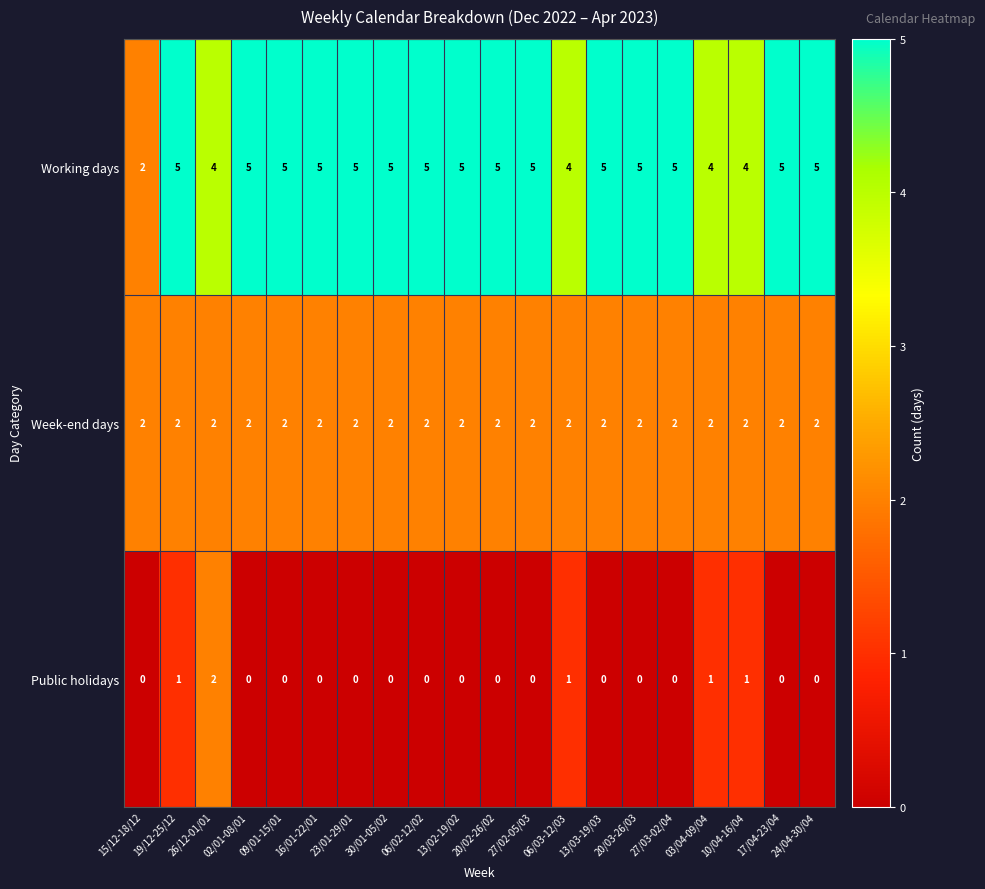

What is the spread (max minus min) of values at 24/04-30/04?

5